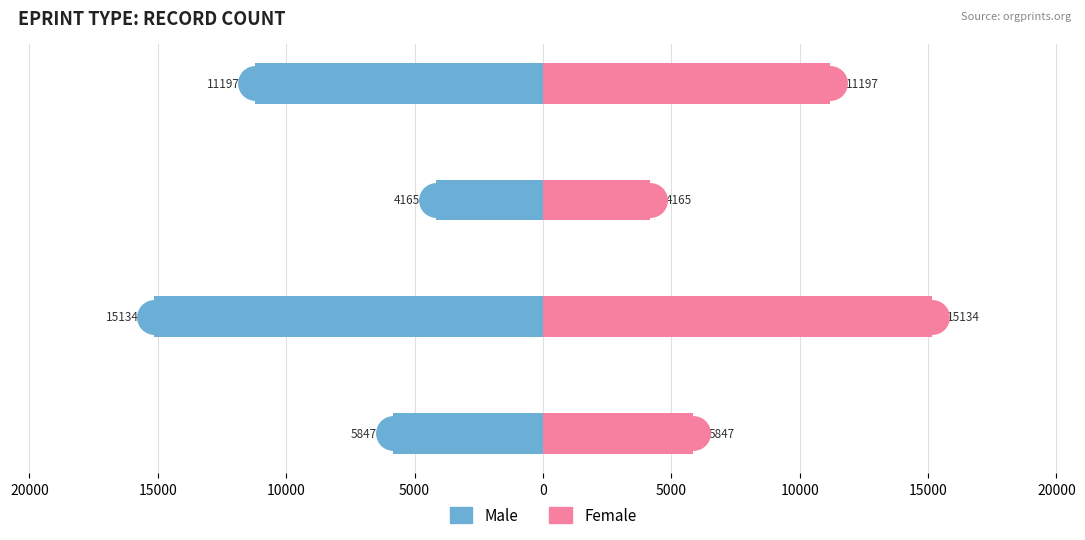

At how many categories does at least one series exceed -3357?

4